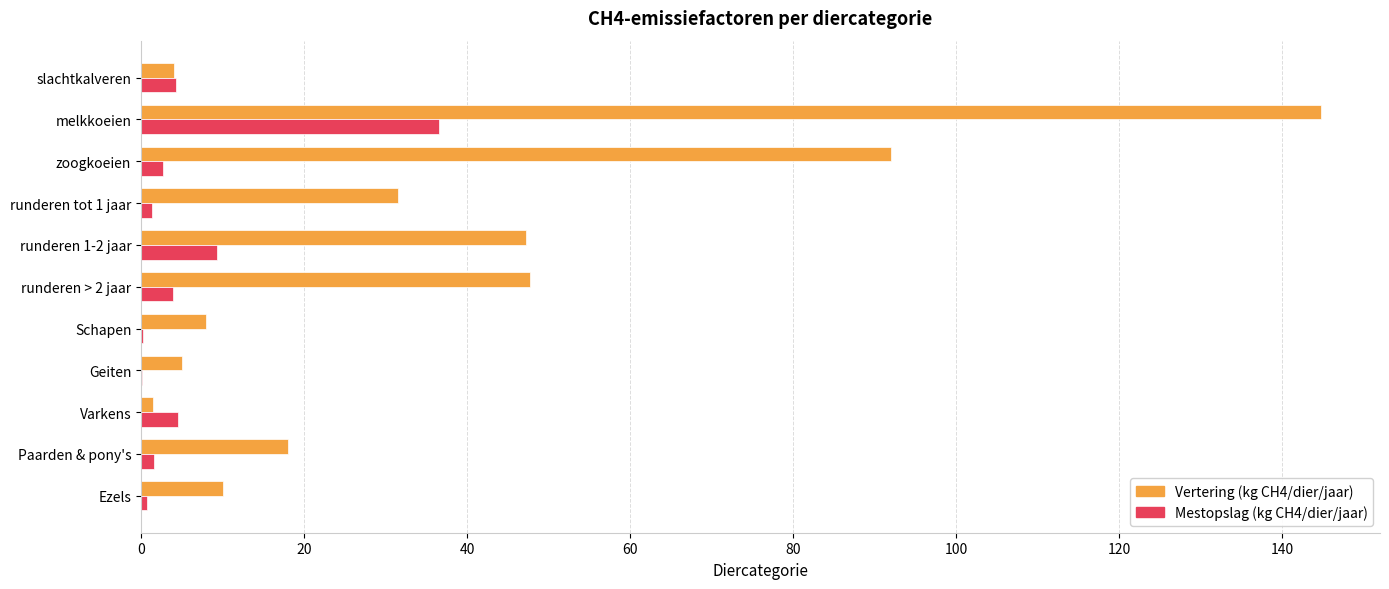

What is the sum of all Vertering (kg CH4/dier/jaar) values?

409.6